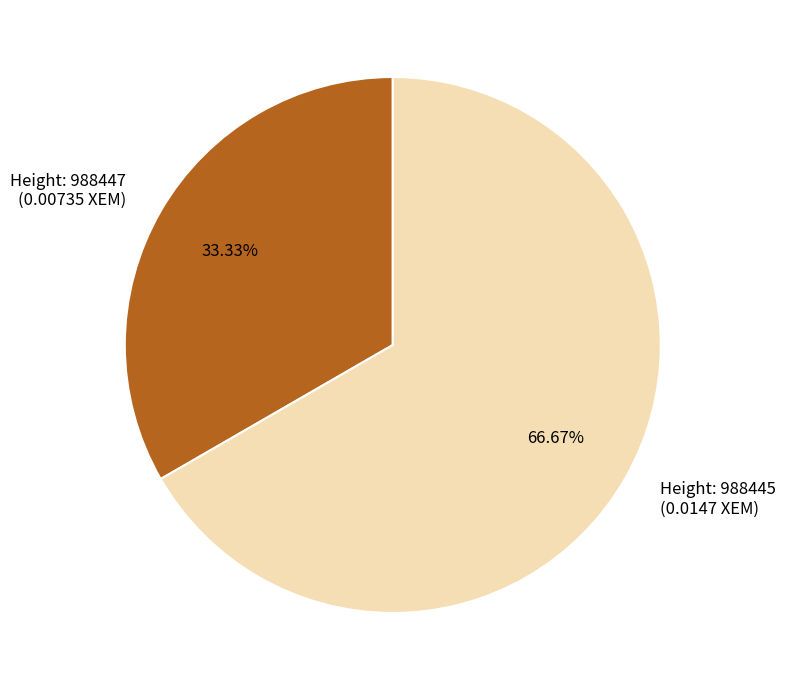

To the nearest percent, what is the average slice percentage?

50%